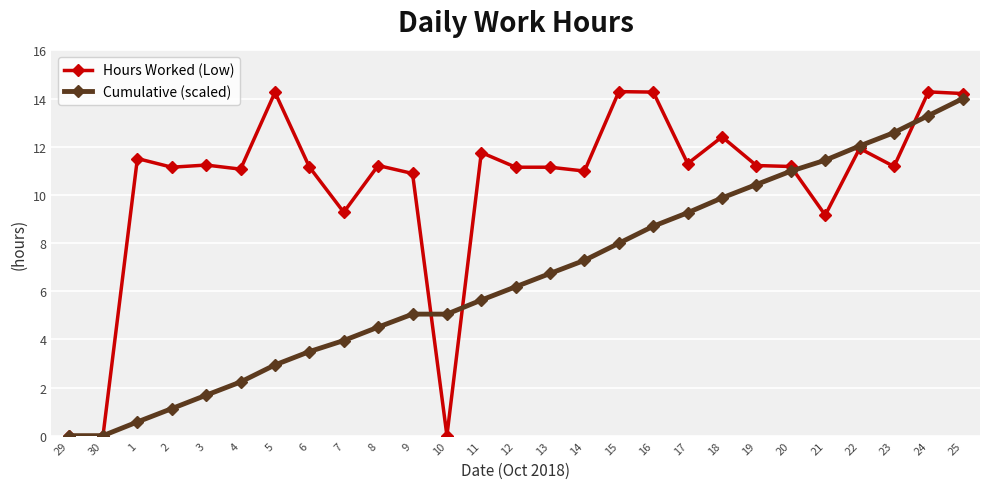

What is the average value of the Cumulative (scaled) series?

6.6